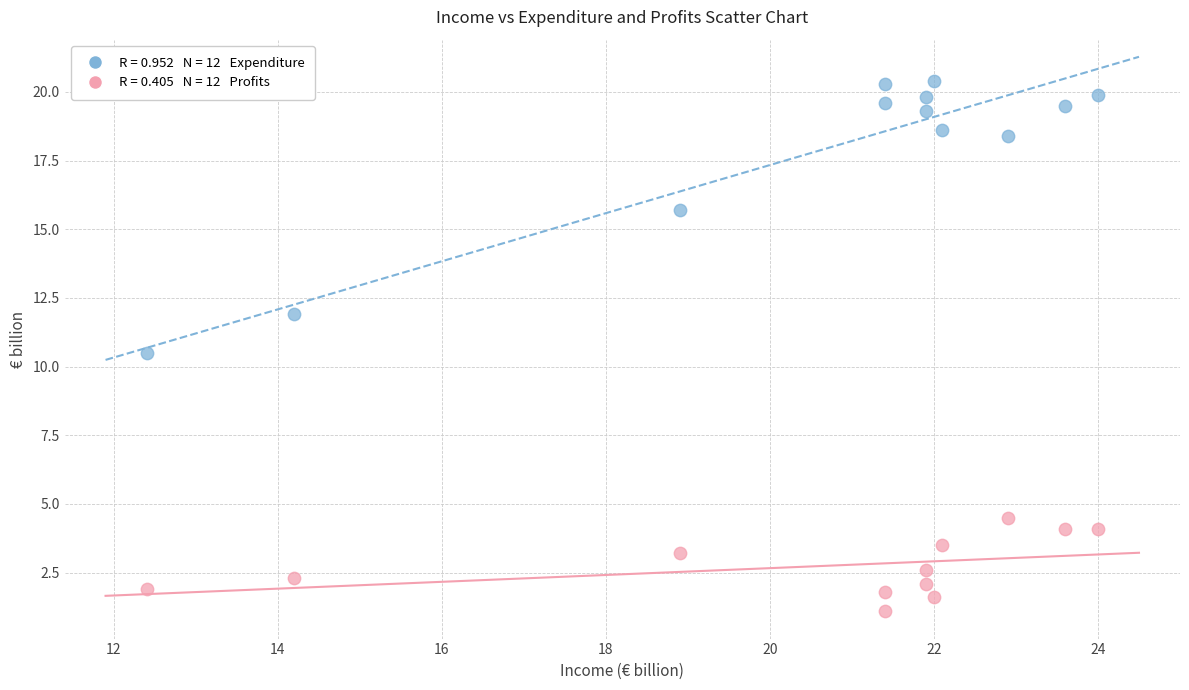

Across all data points, what is the range of Y values (max minus min)?

19.3